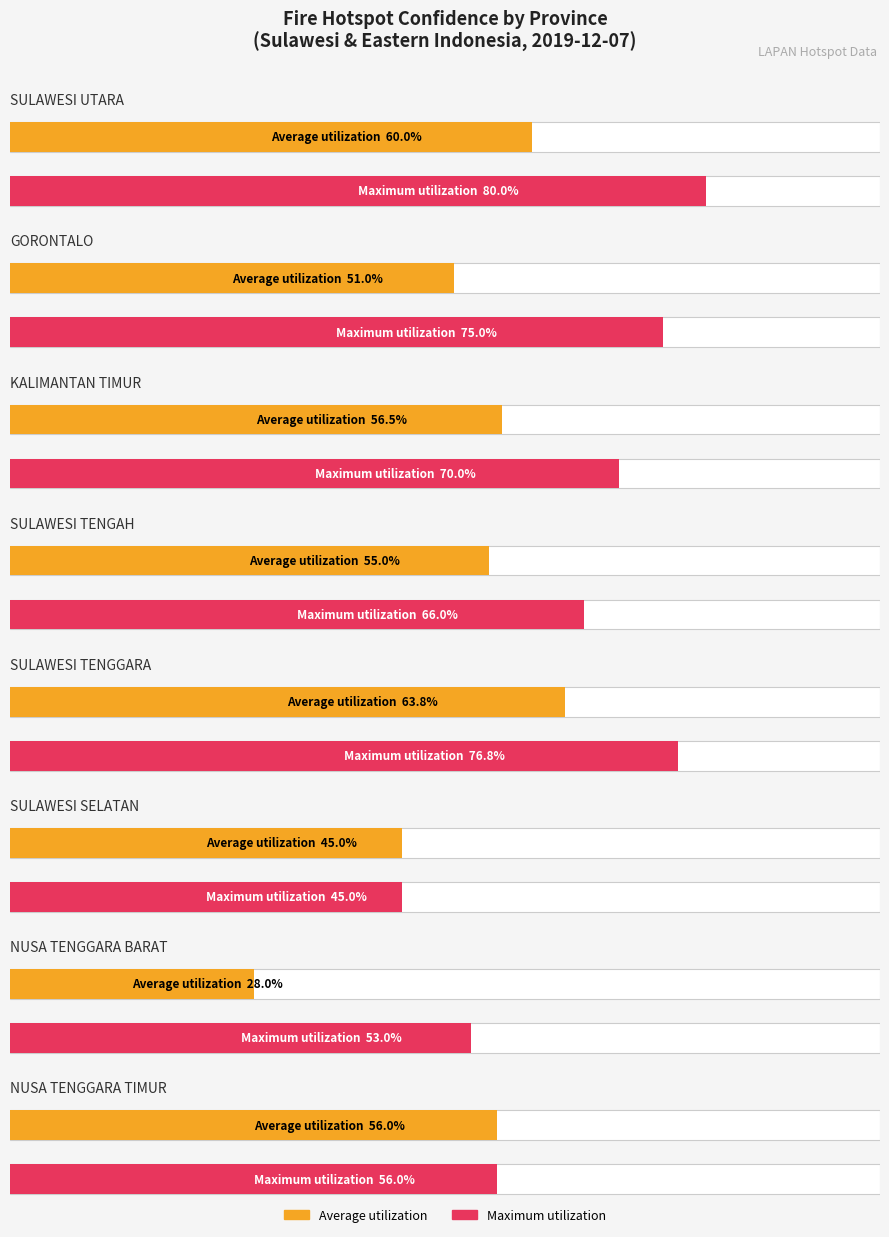

Is the value of Average utilization at SULAWESI TENGAH greater than the value of Maximum utilization at SULAWESI UTARA?

No